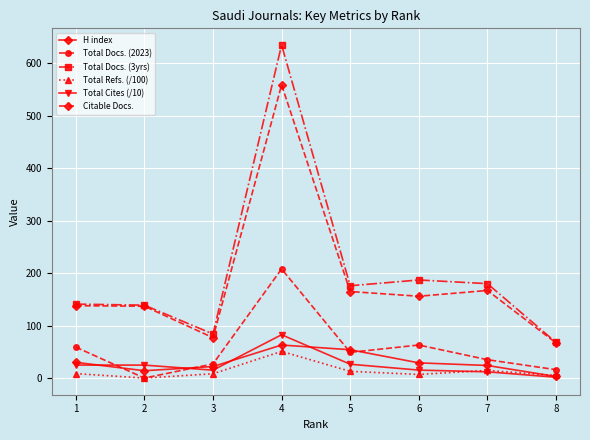

What is the total value across all series at 4?

1598.5